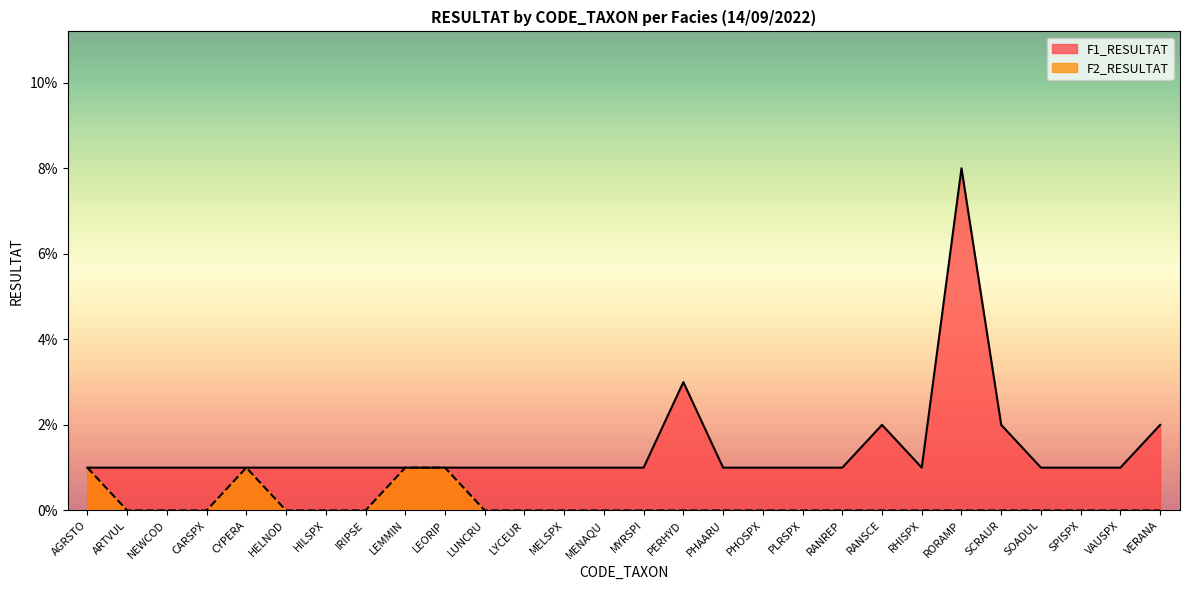

Which series has the widest spread of values?

F1_RESULTAT